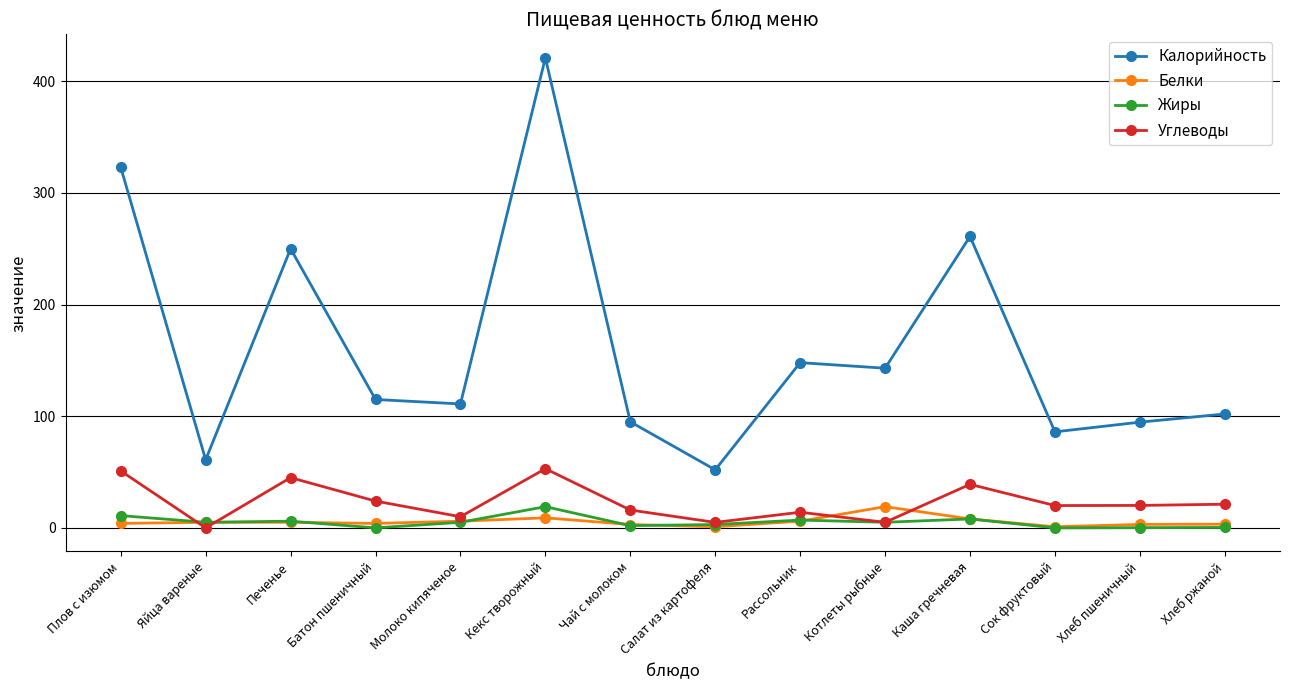

Which series has the largest range (max minus min)?

Калорийность